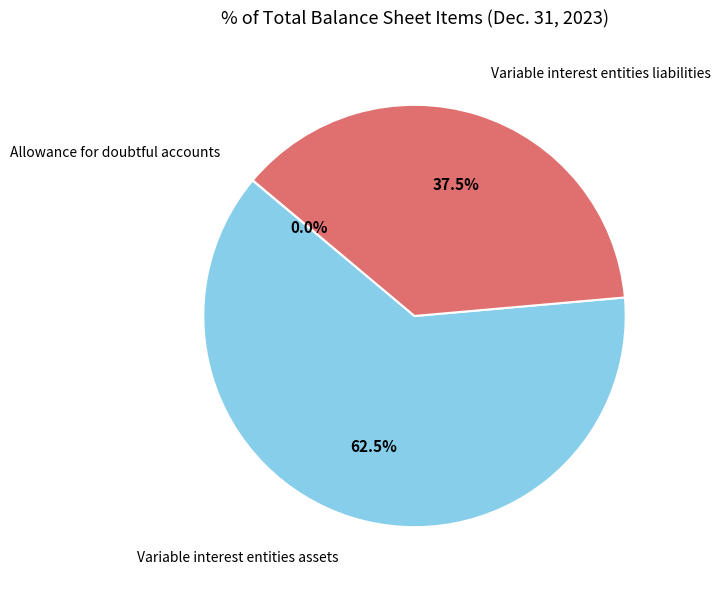

Which slice represents more than half of the pie?

Variable interest entities assets